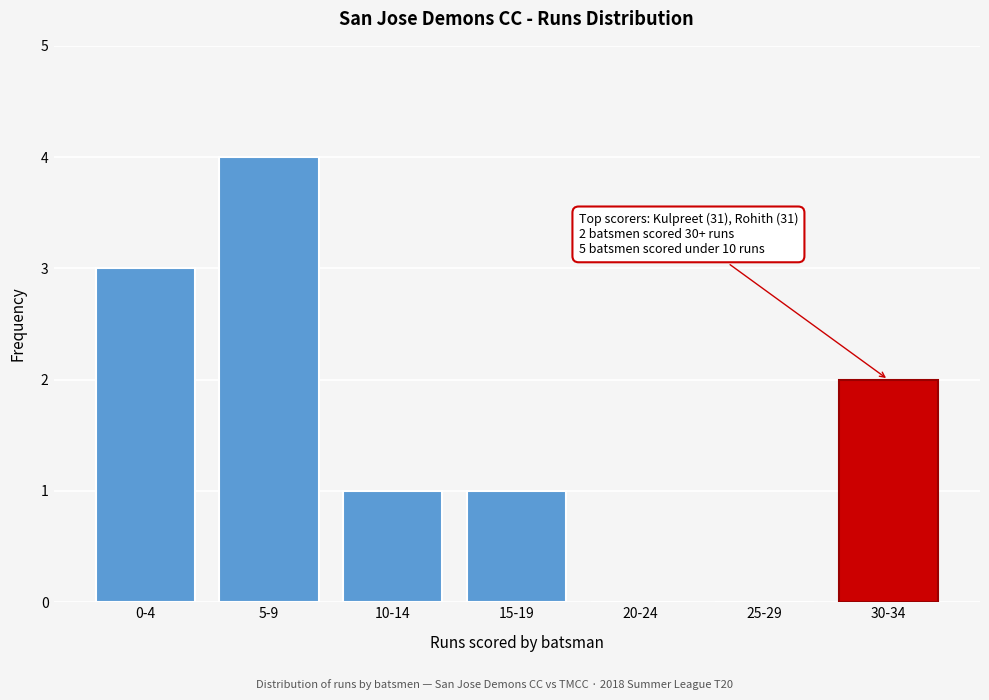

Reading right to left, transcribe all the data shown in this chart.

30-34=2	25-29=0	20-24=0	15-19=1	10-14=1	5-9=4	0-4=3